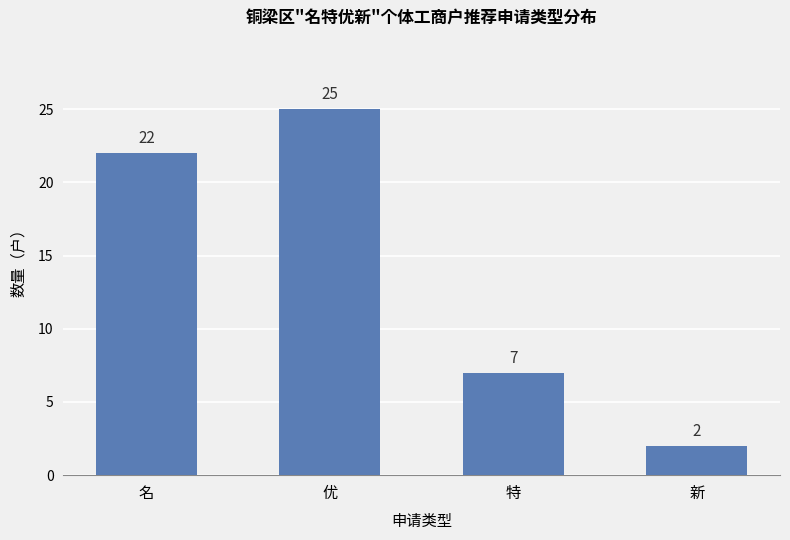

Between 新 and 名, which is larger?

名